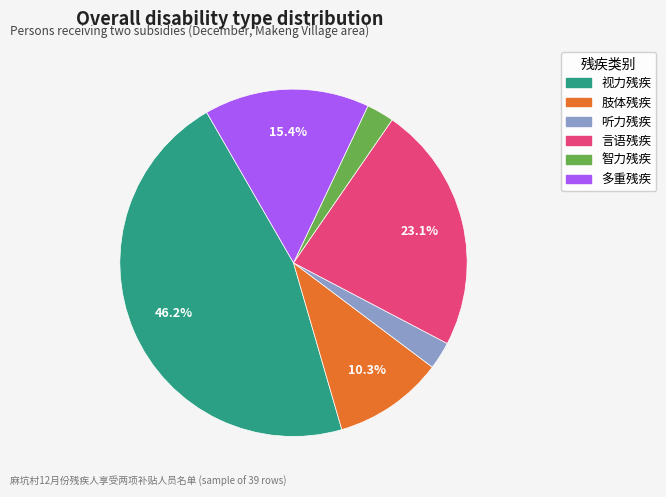

Count the number of slices in the pie.

6